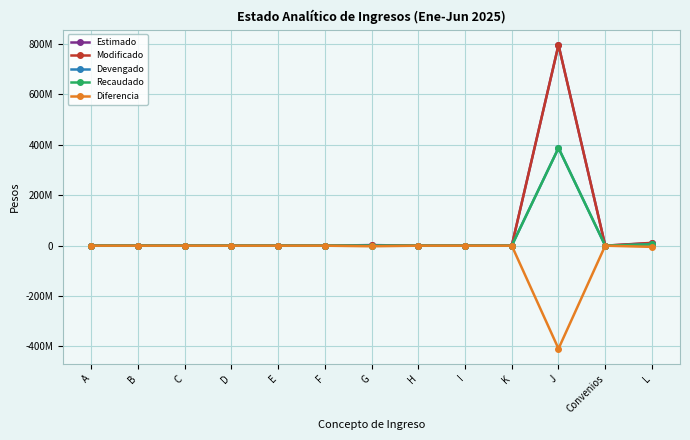

Does the chart display data point markers on the line(s)?

Yes